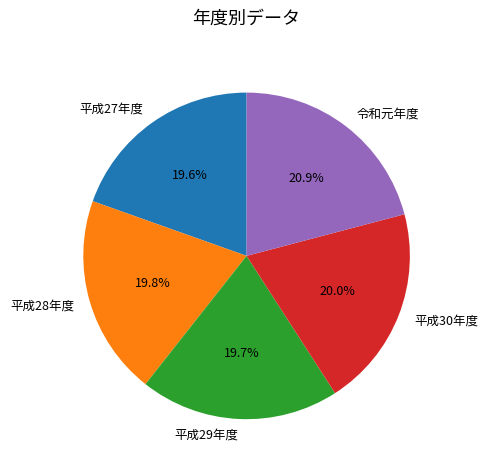

To the nearest percent, what is the difference between the largest and smallest slice percentages?

1%